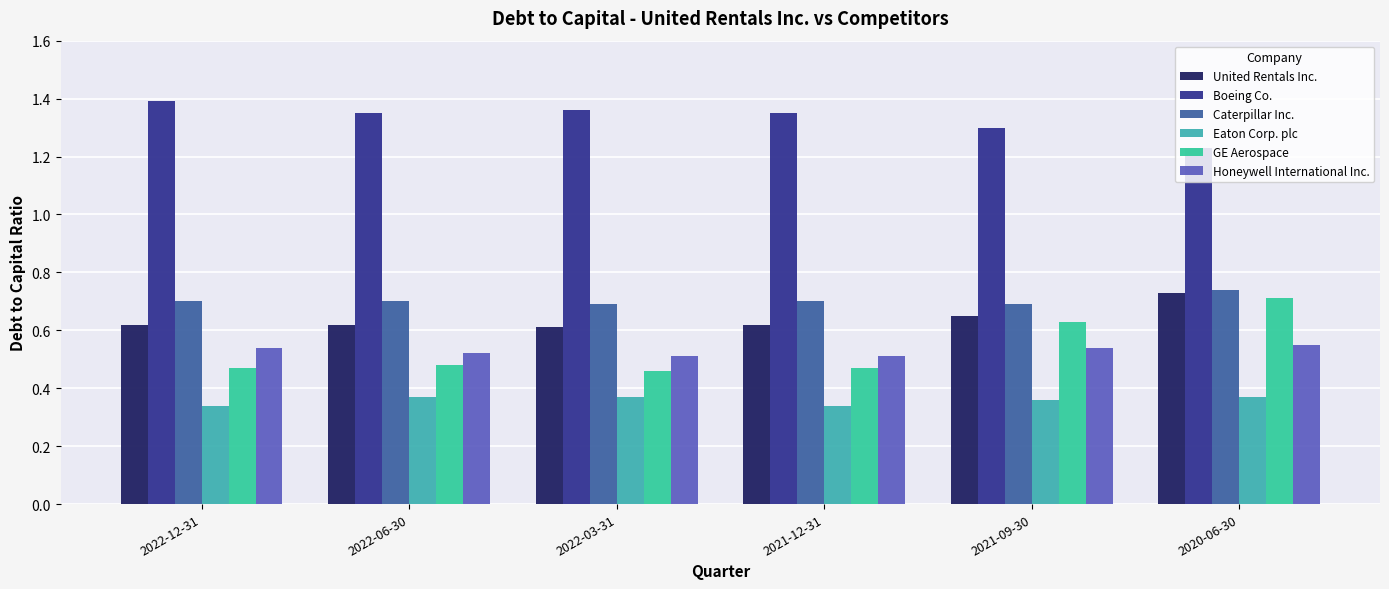

Reading right to left, what are all the values shown in this chart?

United Rentals Inc.: 0.7	0.7	0.6	0.6	0.6	0.6
Boeing Co.: 1.2	1.3	1.4	1.4	1.4	1.4
Caterpillar Inc.: 0.7	0.7	0.7	0.7	0.7	0.7
Eaton Corp. plc: 0.4	0.4	0.3	0.4	0.4	0.3
GE Aerospace: 0.7	0.6	0.5	0.5	0.5	0.5
Honeywell International Inc.: 0.6	0.5	0.5	0.5	0.5	0.5